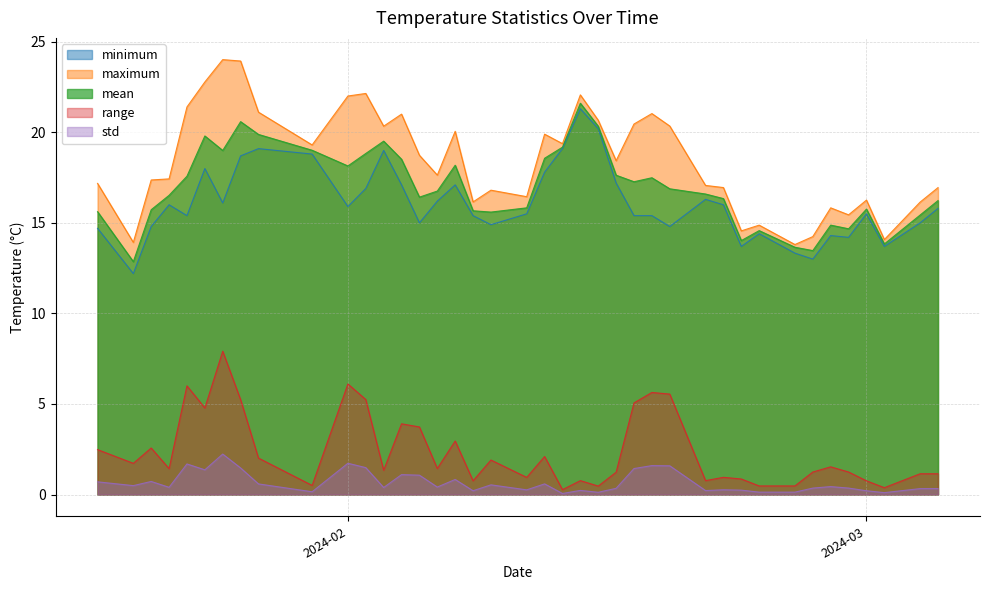

True or false: mean and maximum cross at least once.

False